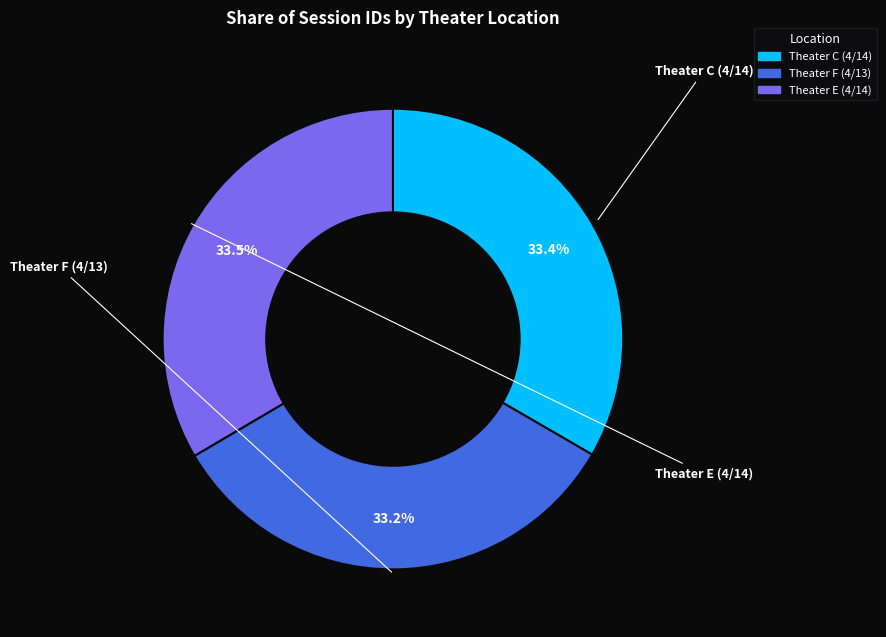

Is Theater C (4/14) the majority of the pie?

No